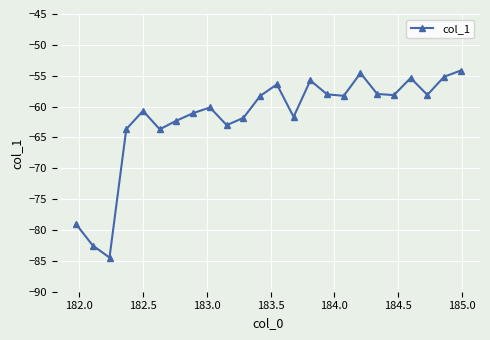

What is the value of the 17th point from the left?

-58.3